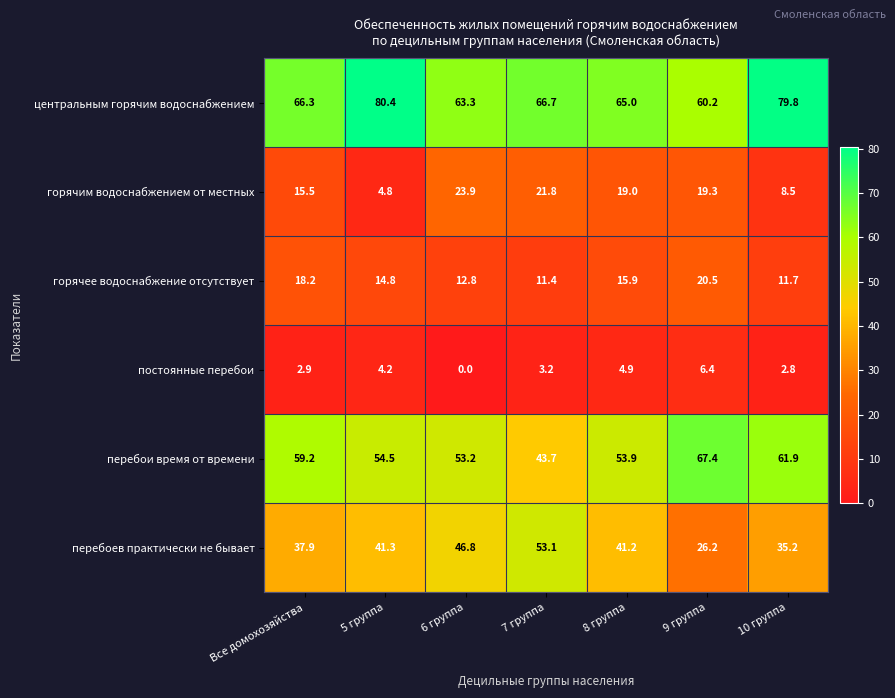

True or false: горячее водоснабжение отсутствует has a value of 28.3 at 8 группа.

False